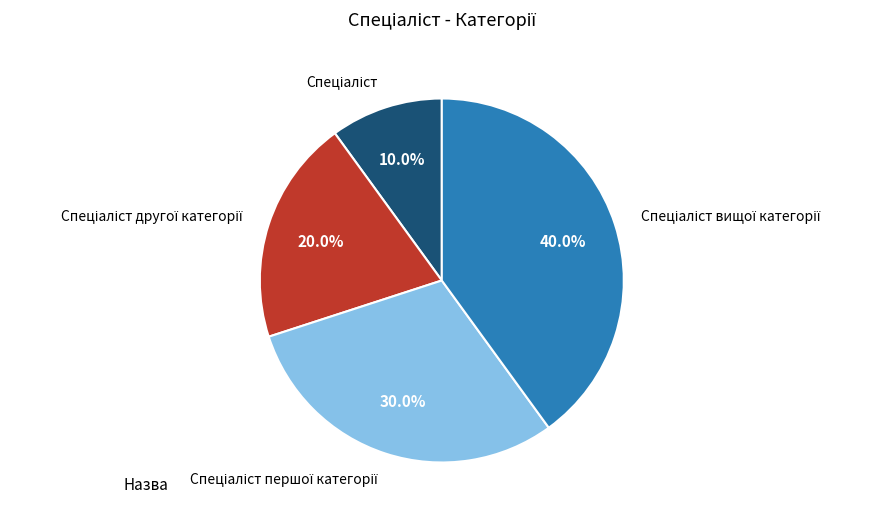

Is there a majority slice in this chart?

No